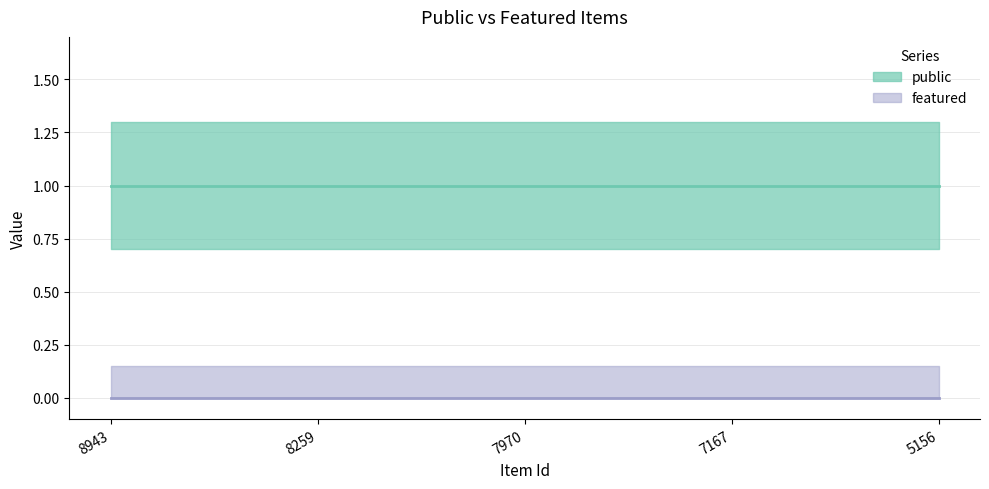

At 8943, list the series in order from smallest to largest.

featured, public